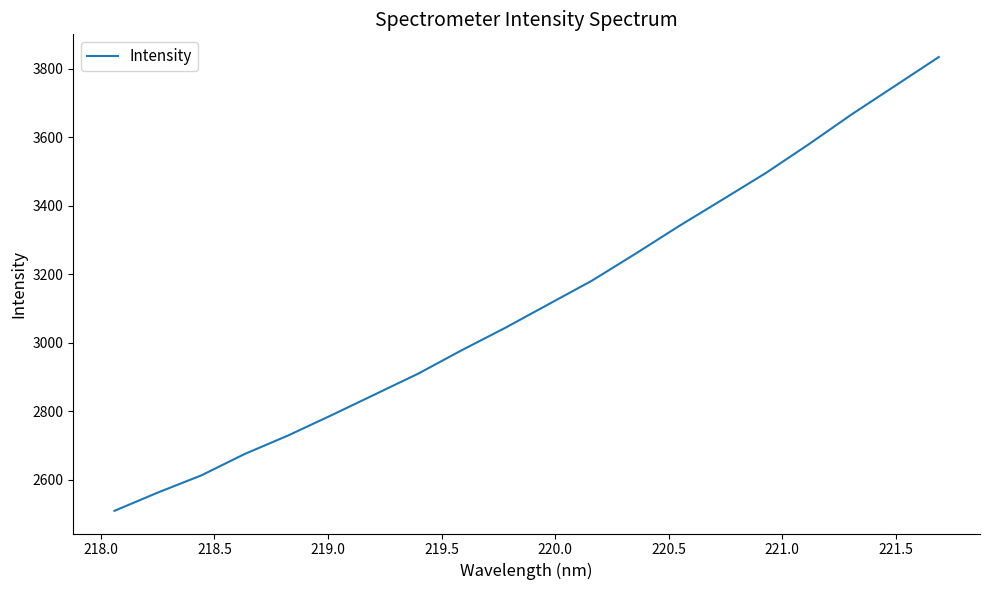

What is the difference between the maximum and minimum values?

1324.6